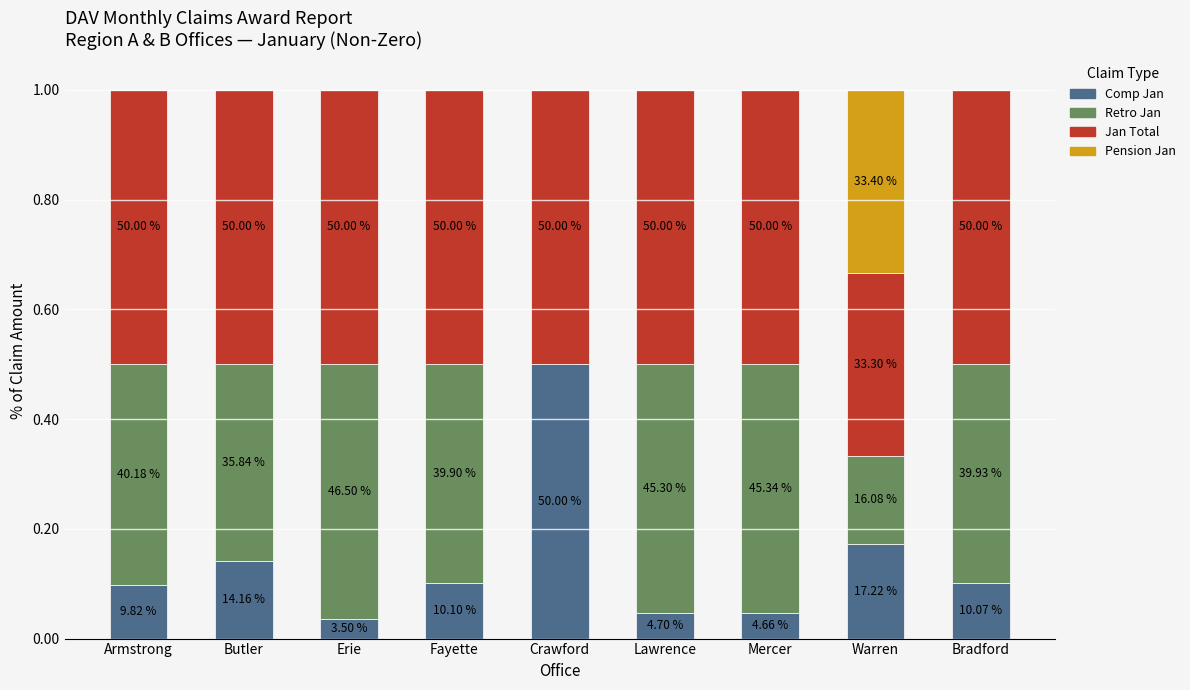

Are the bars horizontal?

No